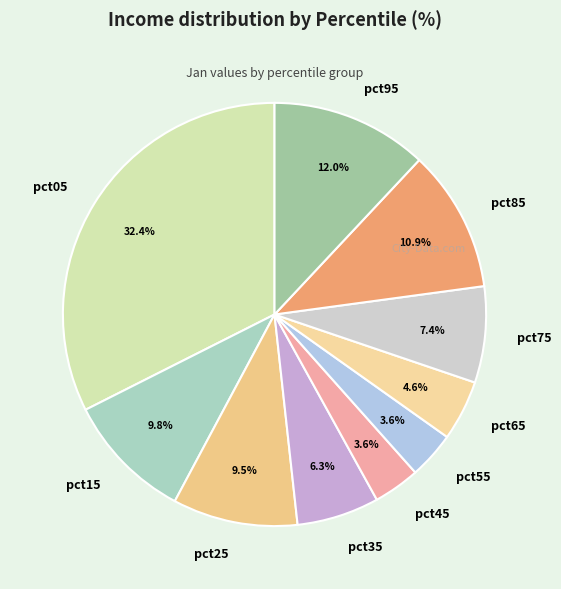

How many slices are in this pie chart?

10